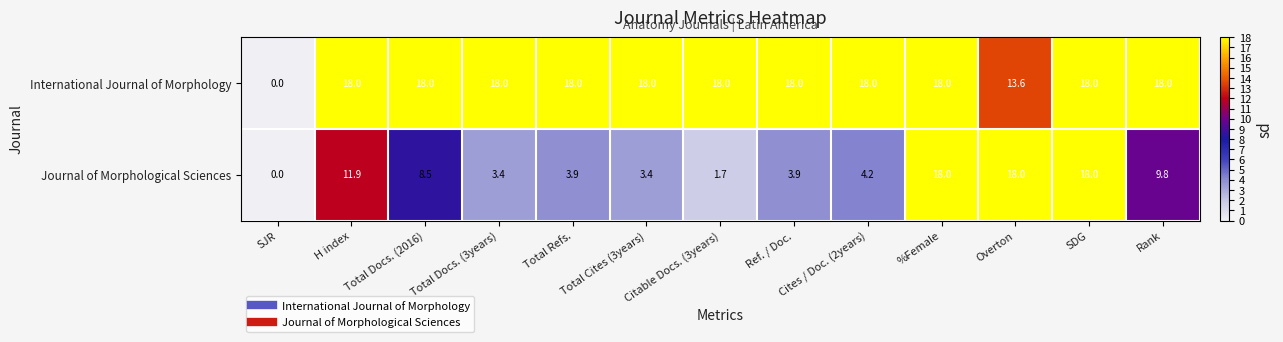

The value of International Journal of Morphology at %Female is 18.0. True or false?

True